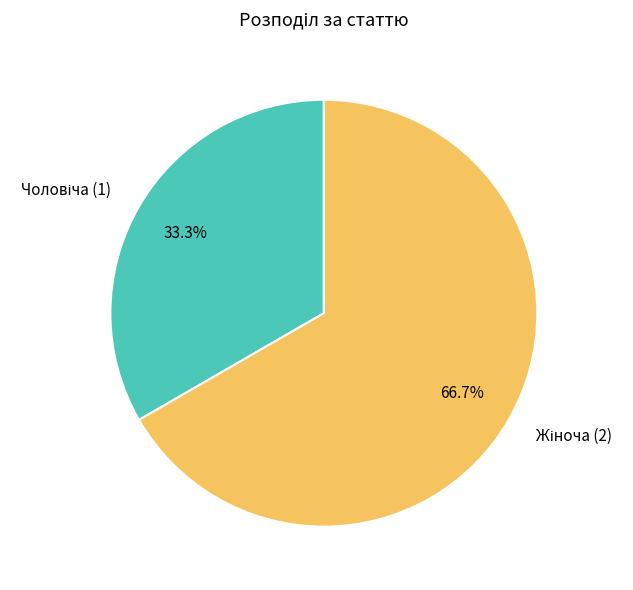

Count the number of slices in the pie.

2